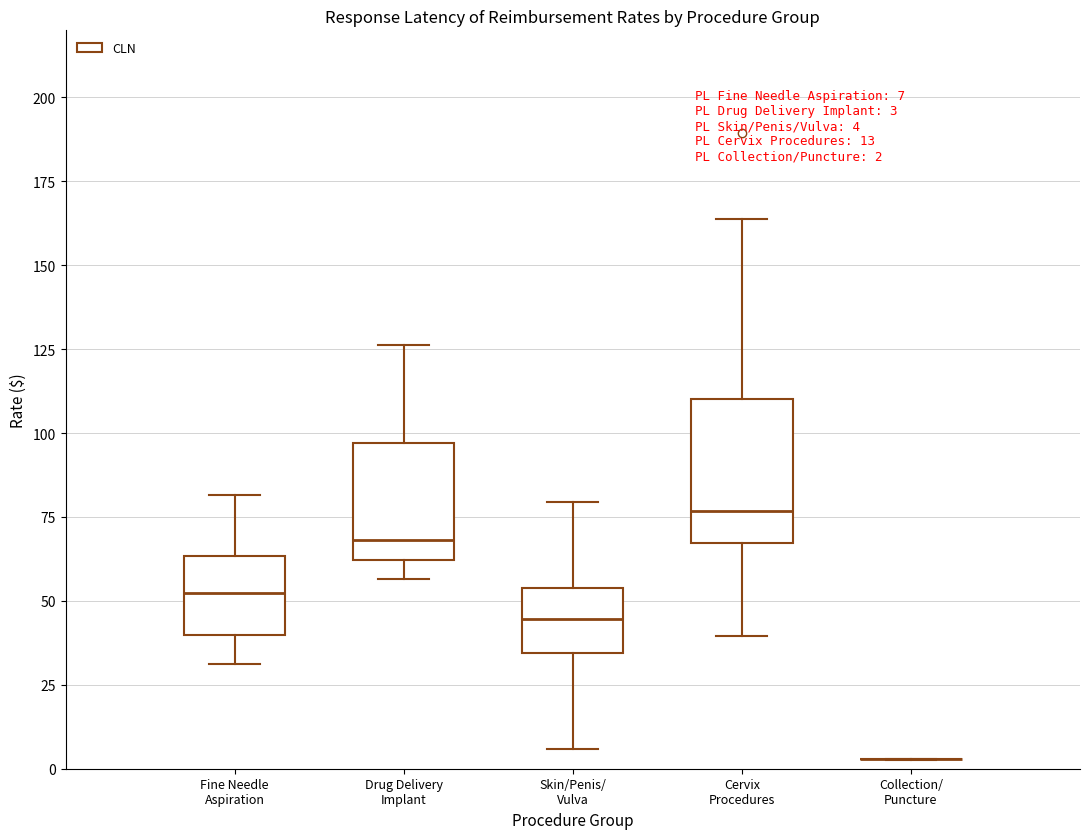

Comparing the boxes themselves (not the whiskers), which one is the tallest?

Cervix Procedures